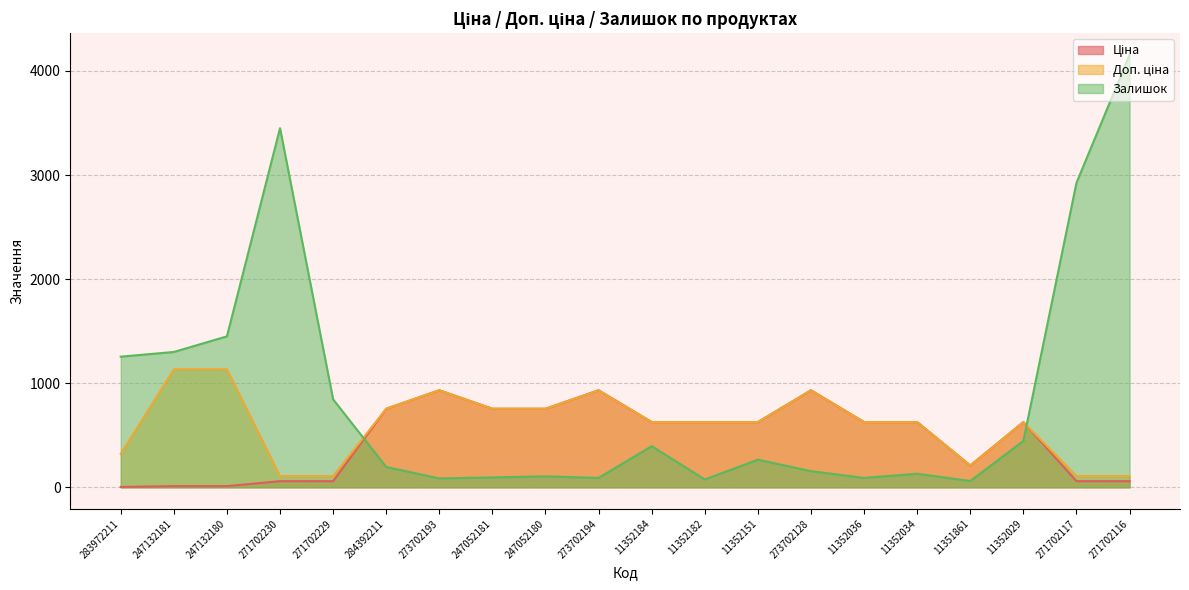

Between which two adjacent categories do Залишок and Ціна first intersect?

271702229 and 284392211